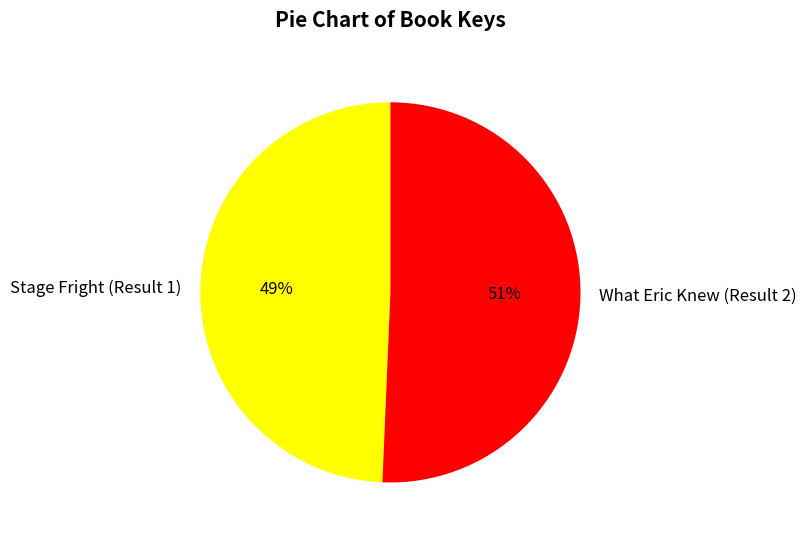

Which has a higher value, What Eric Knew (Result 2) or Stage Fright (Result 1)?

What Eric Knew (Result 2)